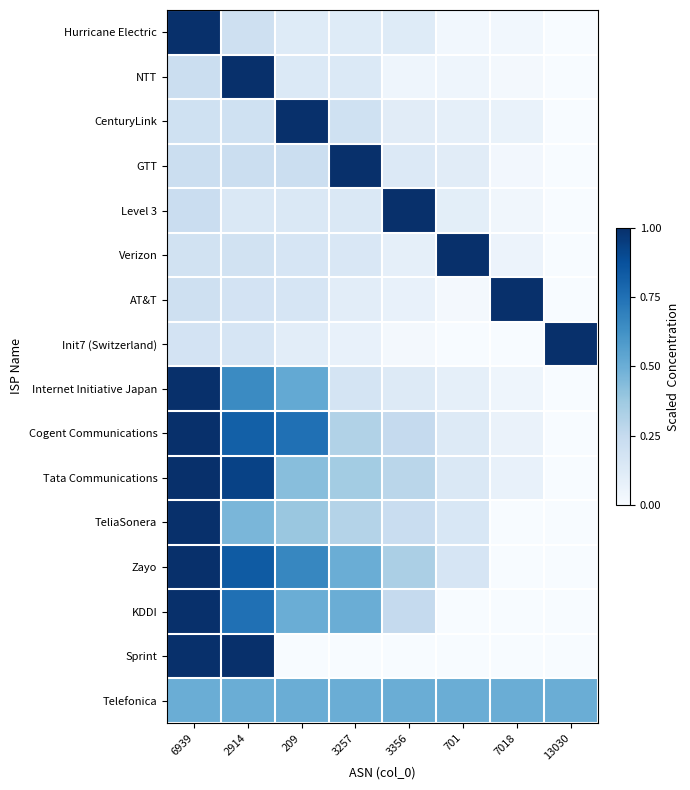

Which series has the largest total across all categories?

Telefonica